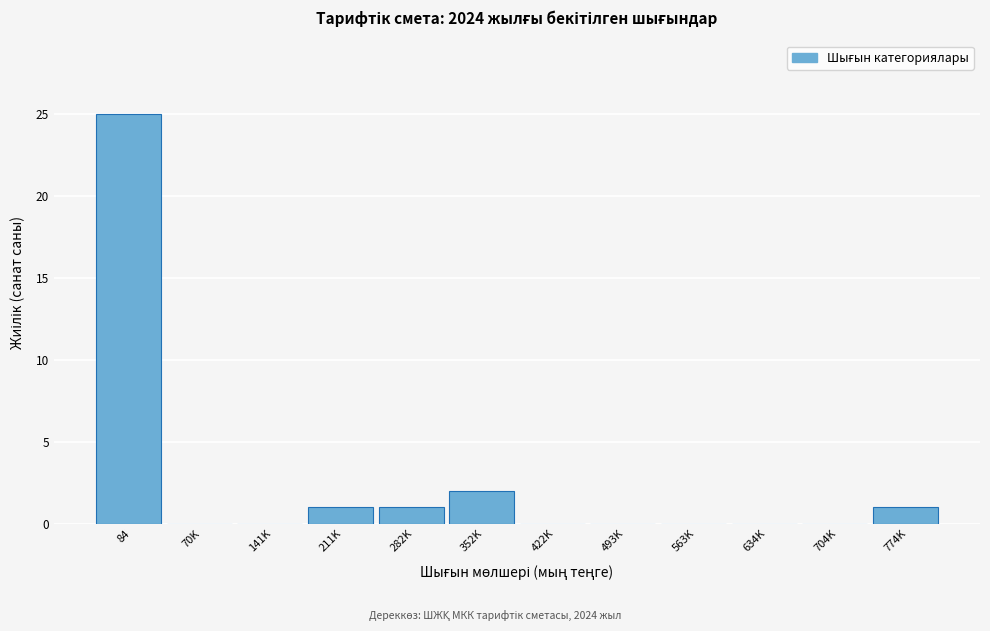

Reading right to left, list all the values displayed in this chart.

774K=1	704K=0	634K=0	563K=0	493K=0	422K=0	352K=2	282K=1	211K=1	141K=0	70K=0	84=25